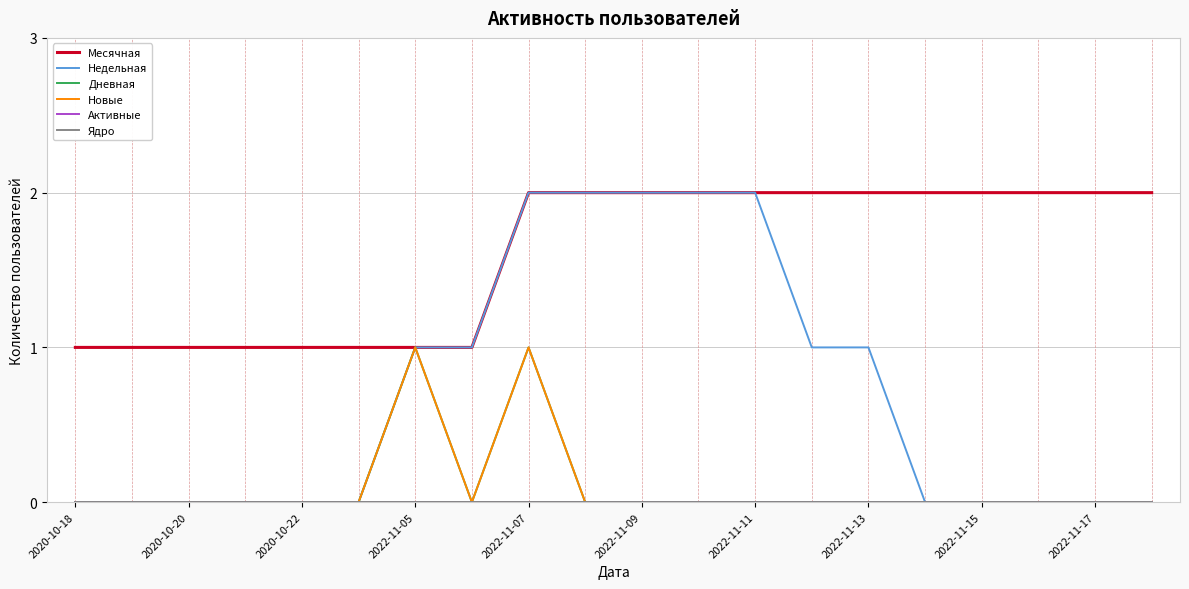

Does the chart have visible grid lines?

Yes